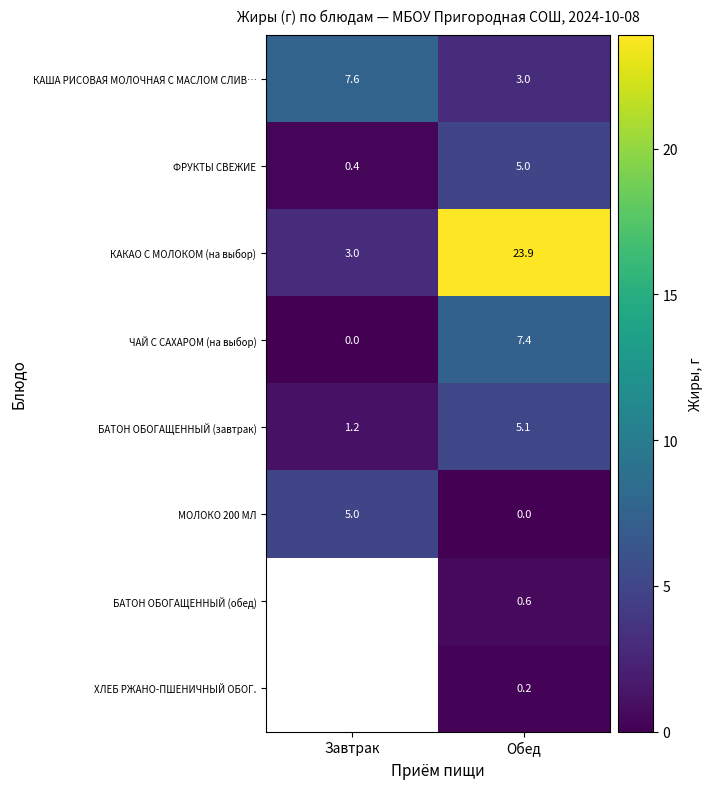

Is the value of ФРУКТЫ СВЕЖИЕ at Завтрак greater than the value of БАТОН ОБОГАЩЕННЫЙ (завтрак) at Обед?

No